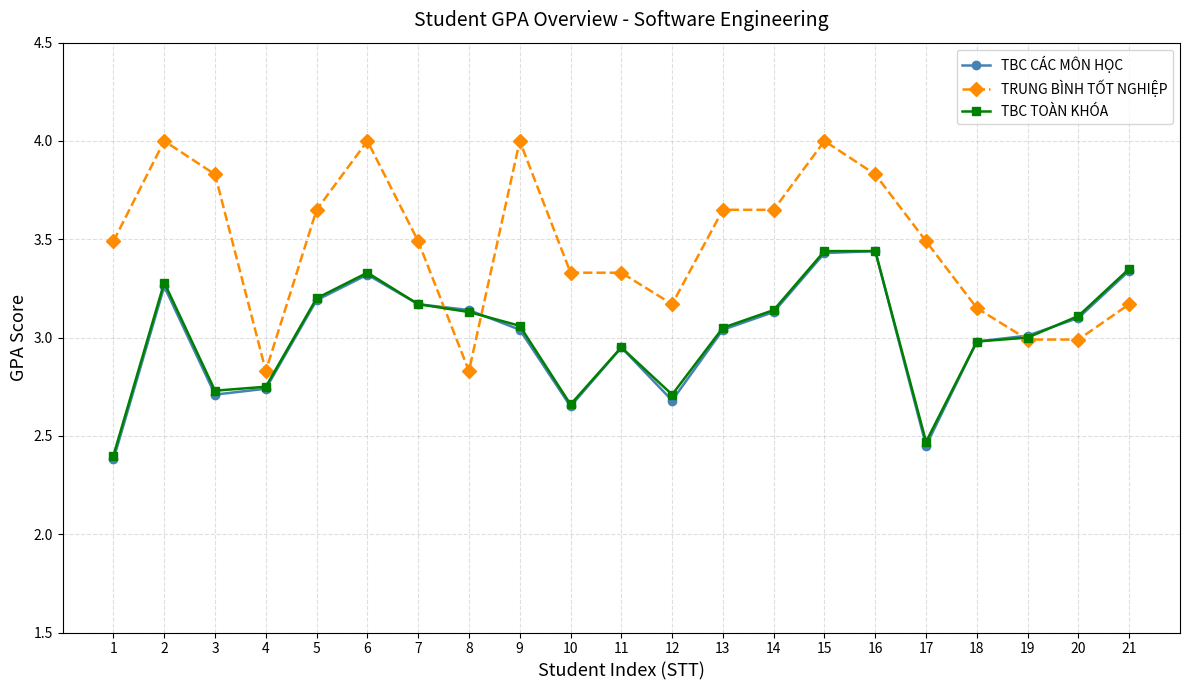

The value of TBC CÁC MÔN HỌC at 2 is 5.3. True or false?

False